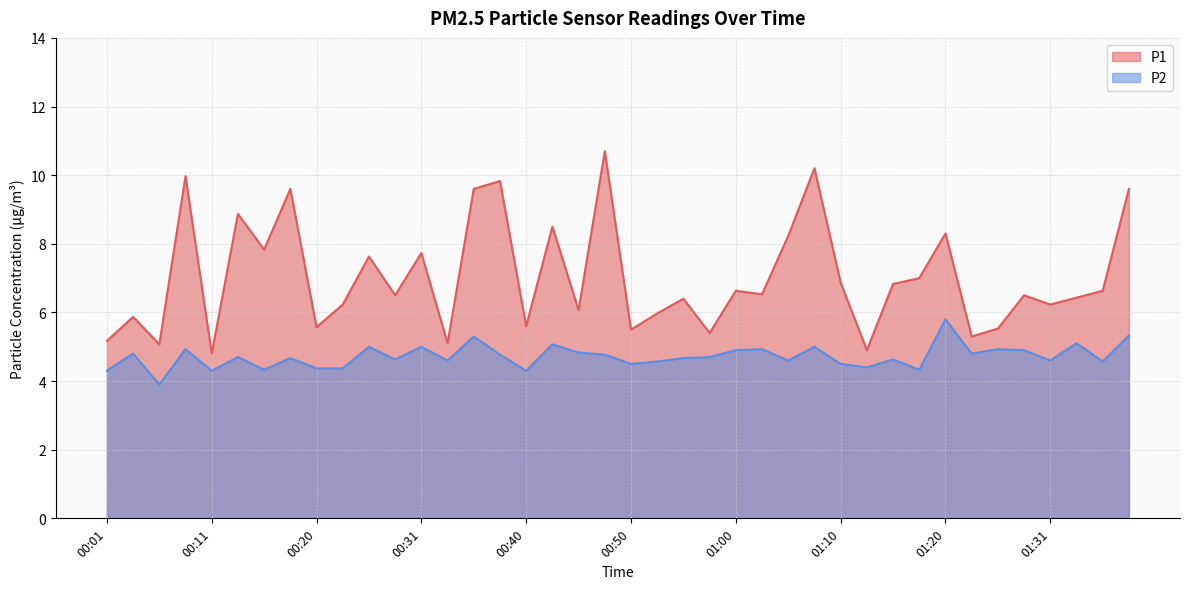

True or false: P2 and P1 cross at least once.

False